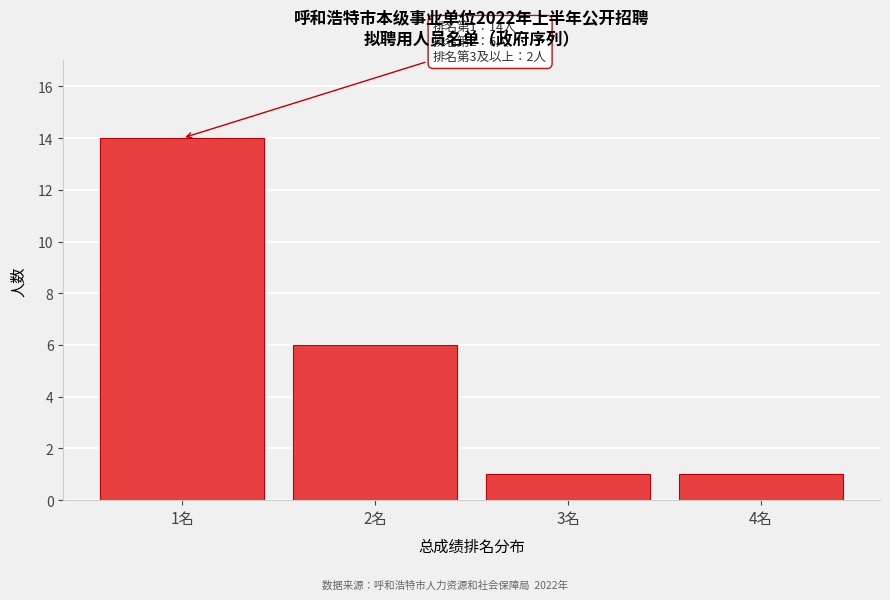

Reading left to right, transcribe all the data shown in this chart.

14	6	1	1